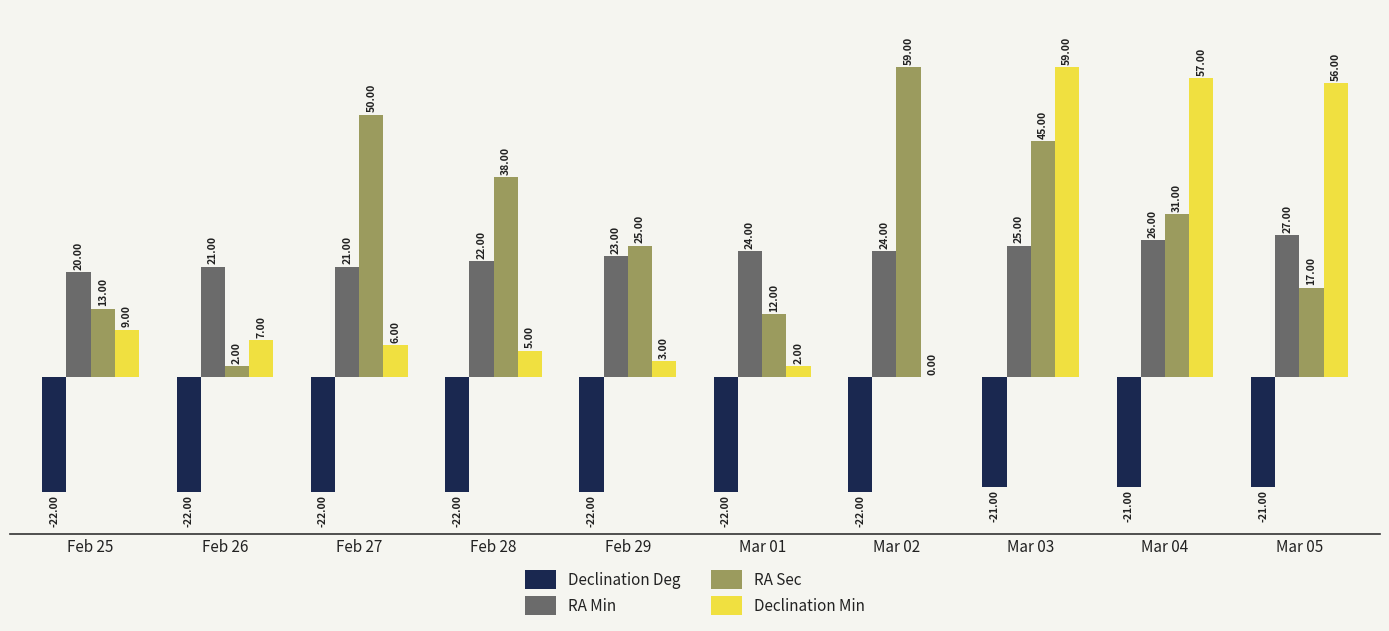

At which label is Declination Min closest to 29?

Feb 25